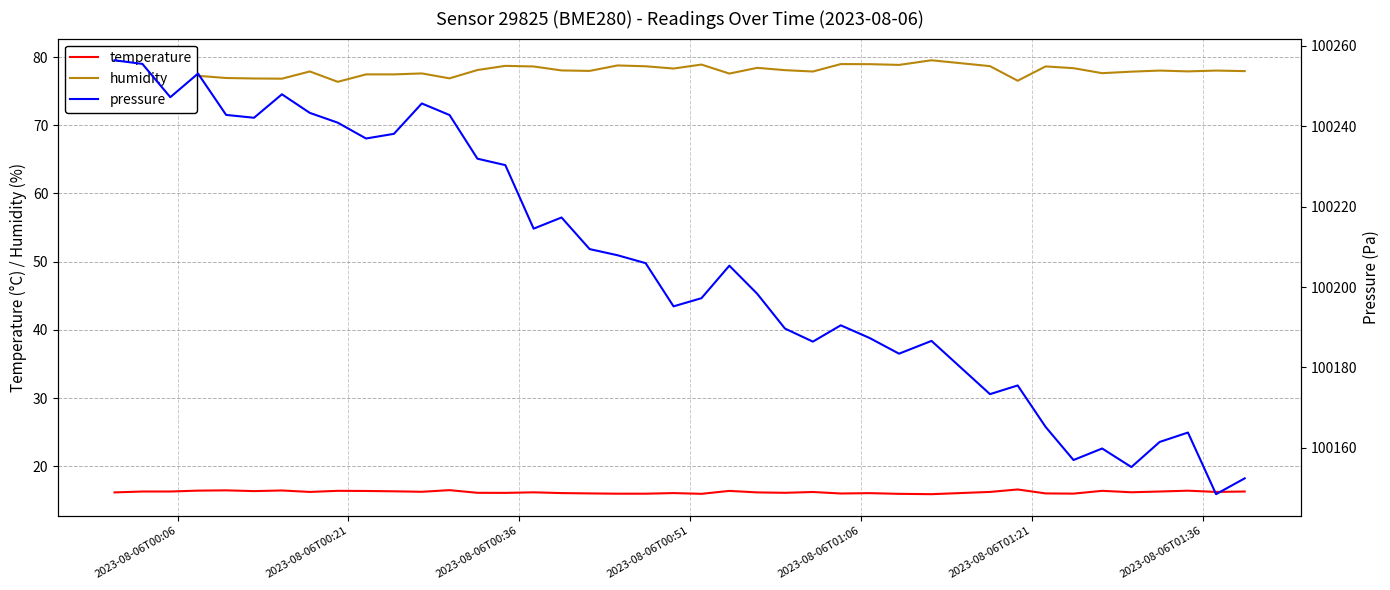

True or false: temperature and humidity intersect in this chart.

False